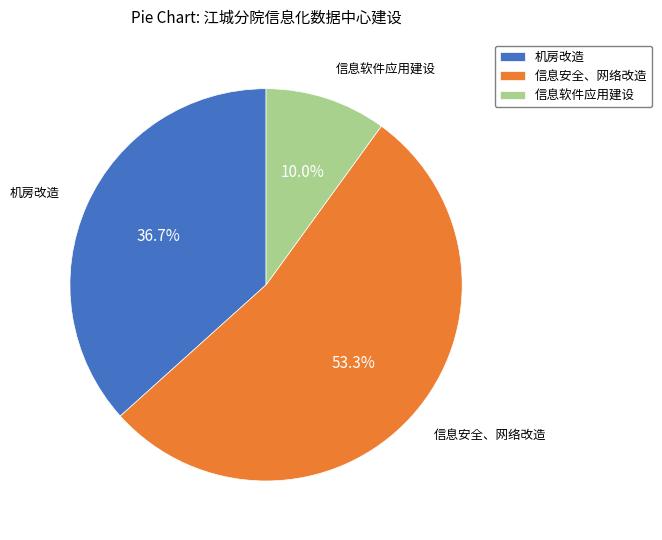

To the nearest percent, what portion does 信息安全、网络改造 represent?

53%